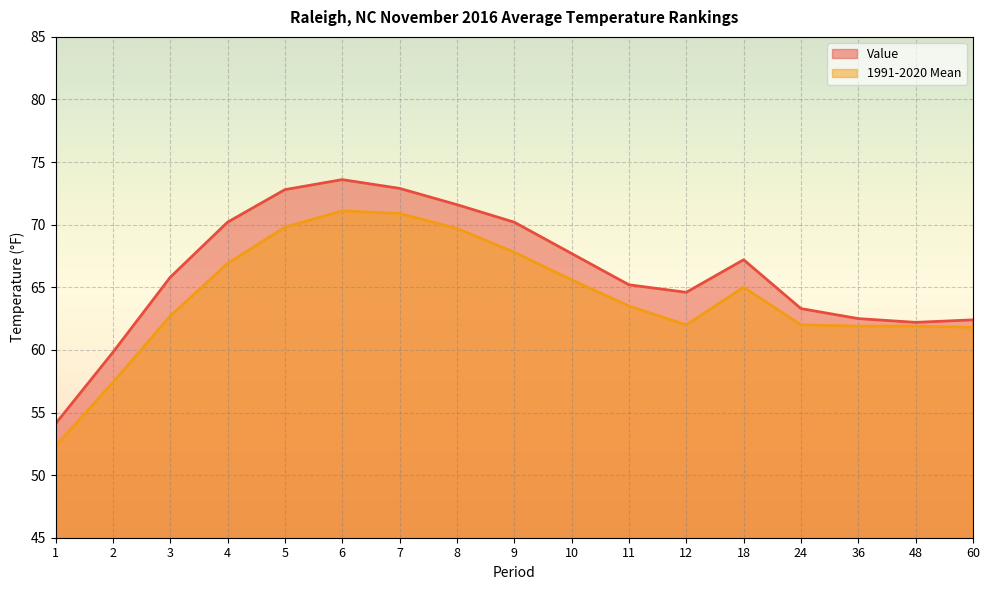

True or false: Value and 1991-2020 Mean intersect in this chart.

False